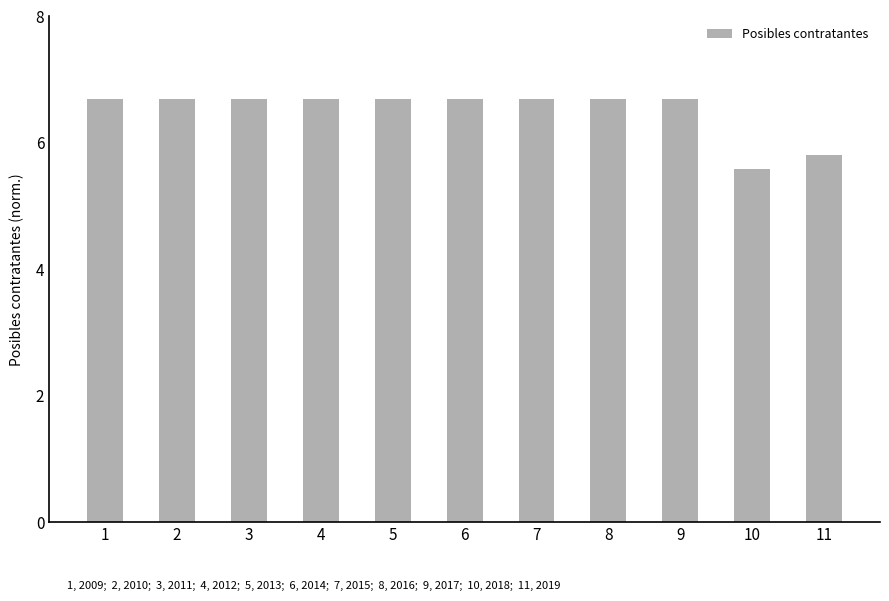

What is the ratio of the value at 1 to the value at 6?

1.0